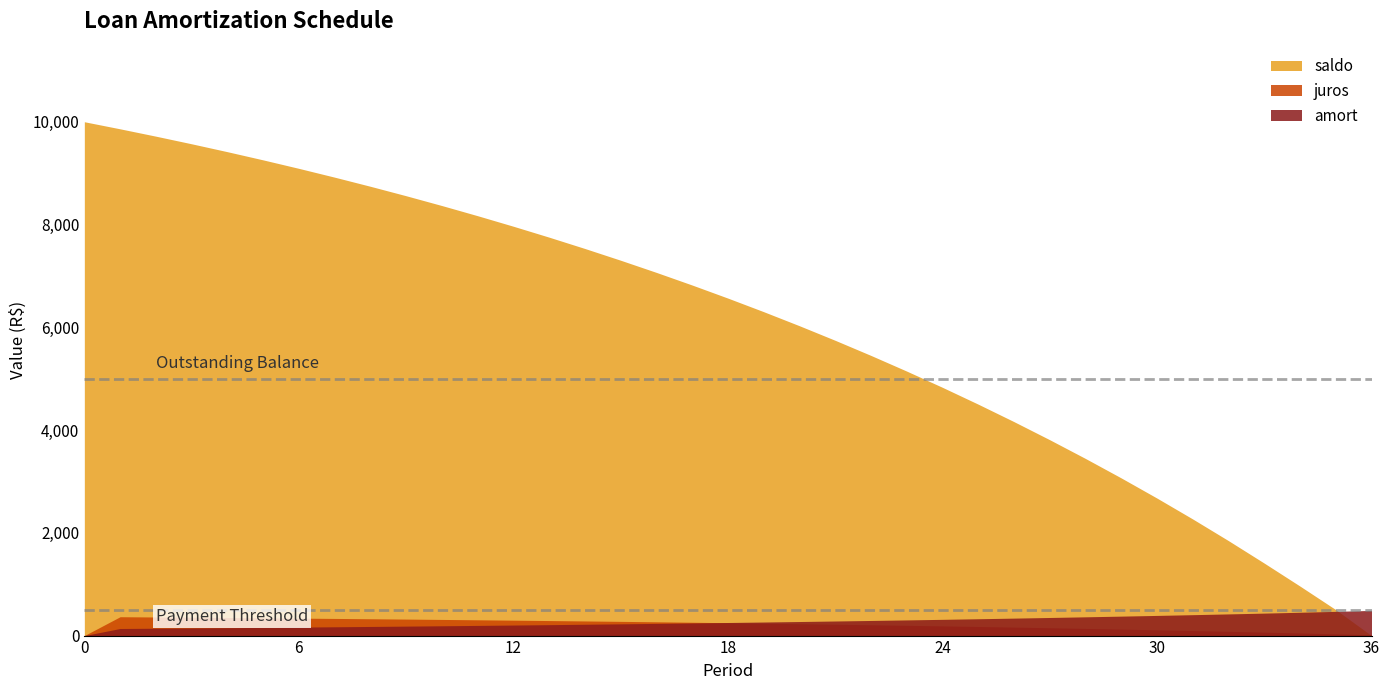

What are all the series names shown in the legend?

saldo, juros, amort